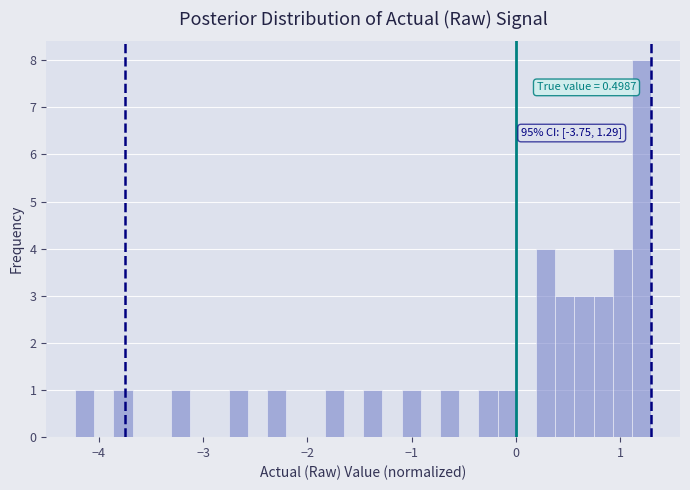

Read against the x-axis, roughly where is the centre of the tallest bar?

1.2